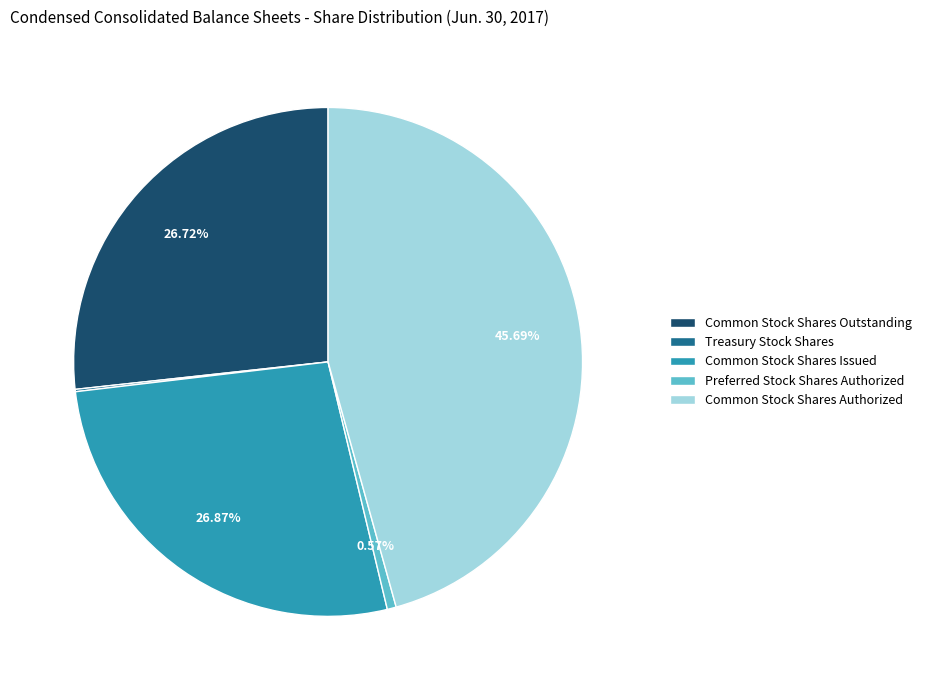

Between Common Stock Shares Authorized and Common Stock Shares Issued, which is larger?

Common Stock Shares Authorized